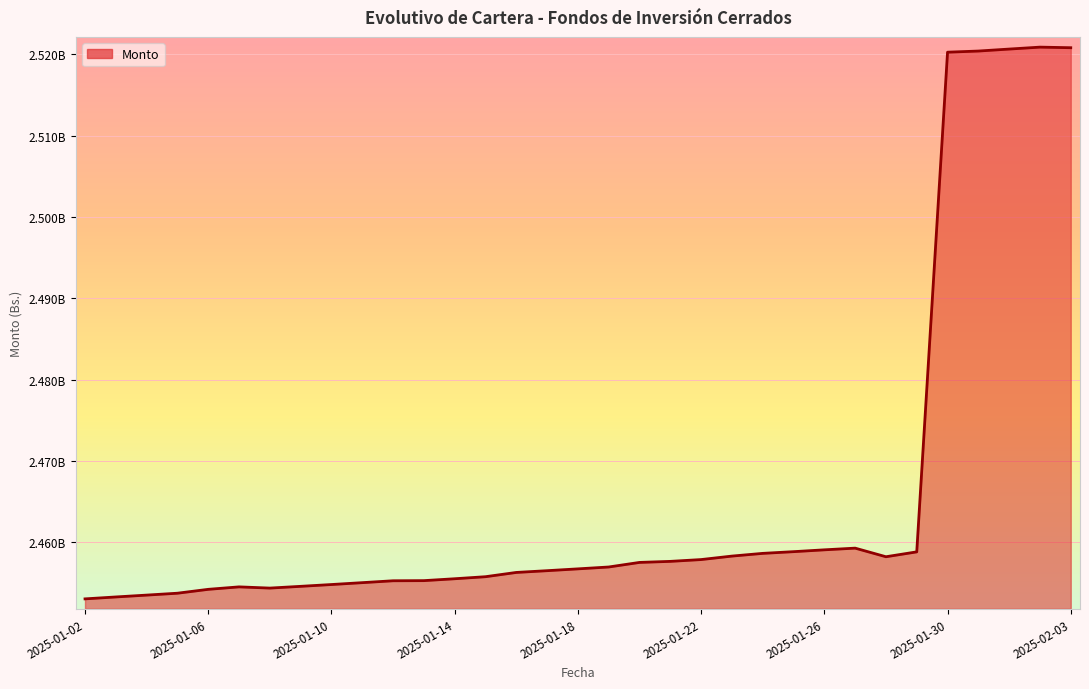

Does the chart have visible grid lines?

Yes